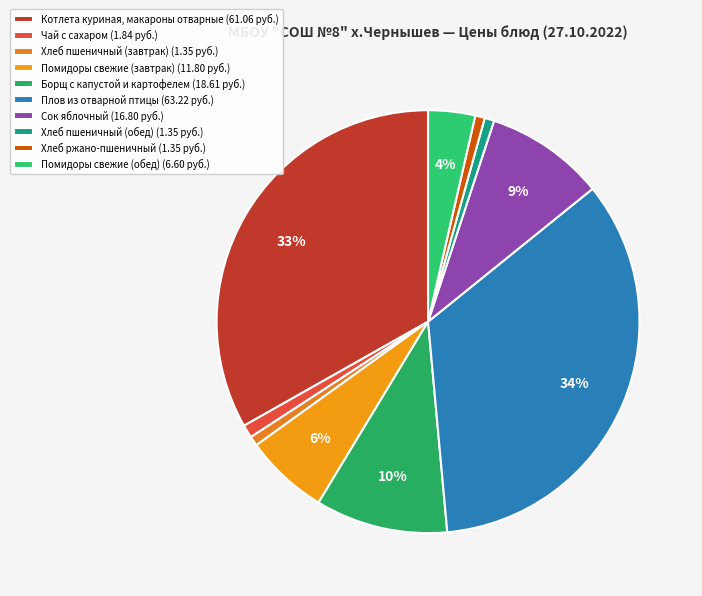

Does Помидоры свежие (обед) represent more than half of the total?

No